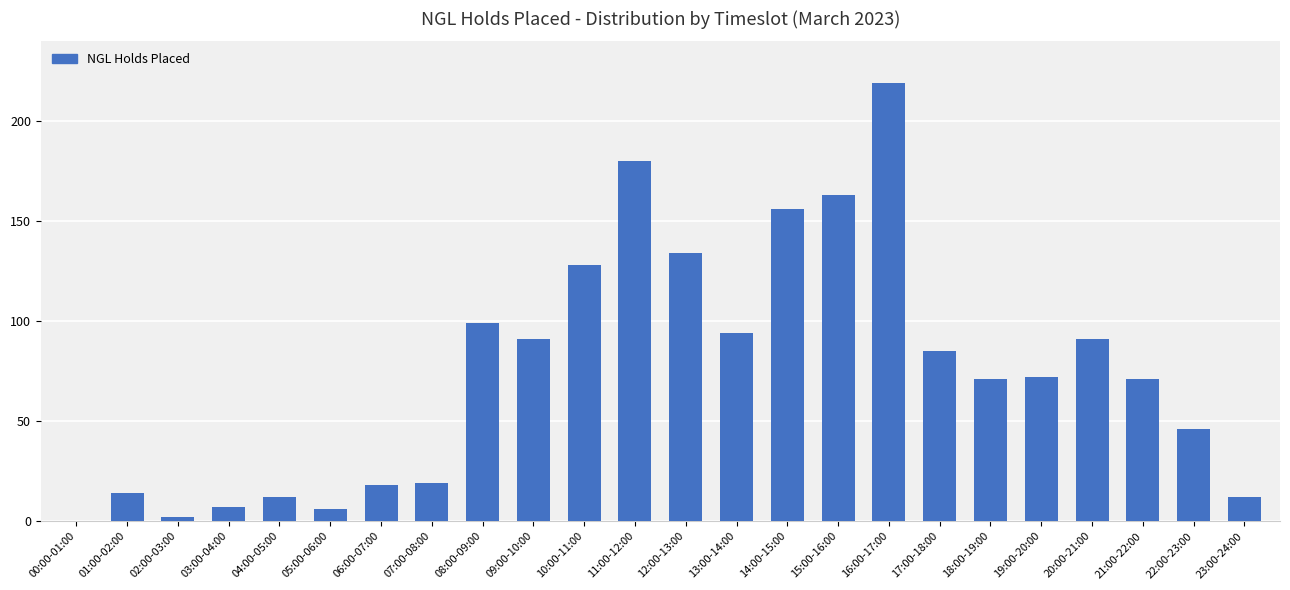

How many positive values are there?

23